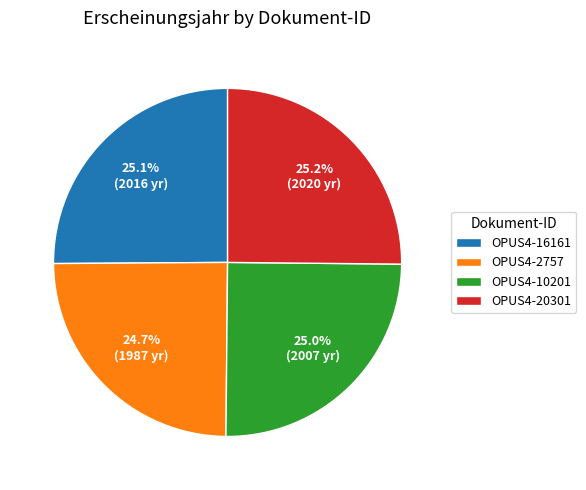

What percentage do OPUS4-2757 and OPUS4-20301 together represent?

49.9%